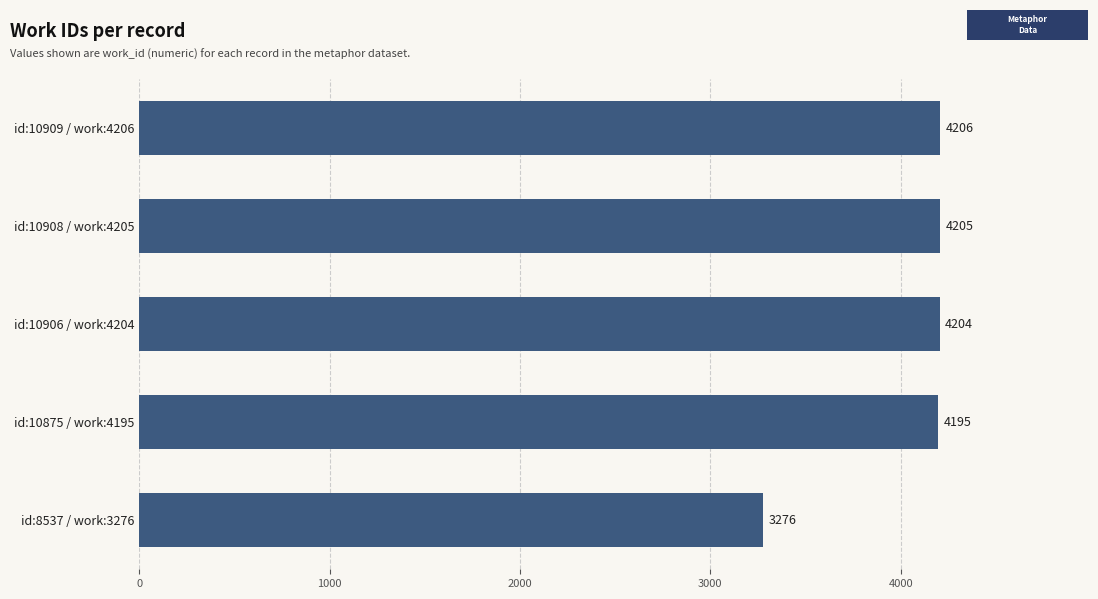

What is the sum of all values?

20086